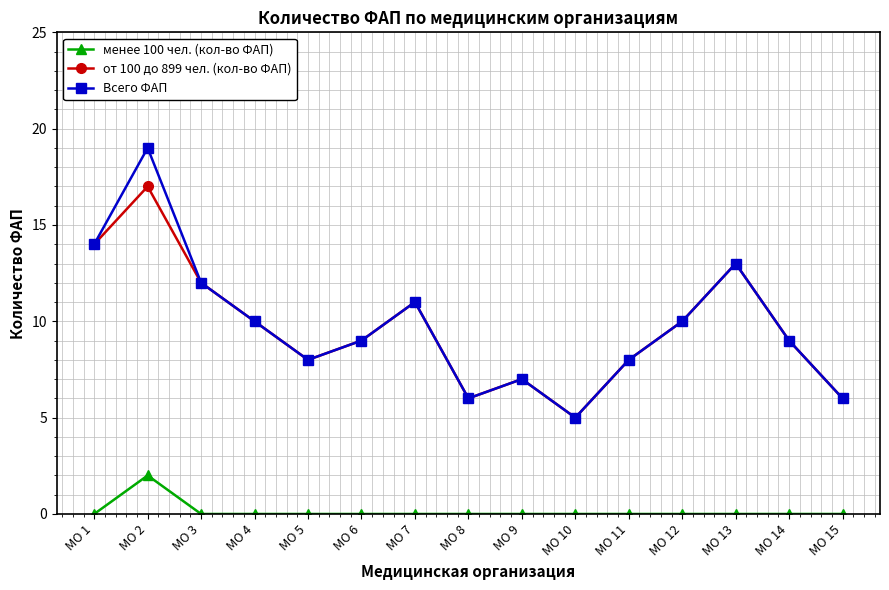

What is the total value across all series at МО 9?

14